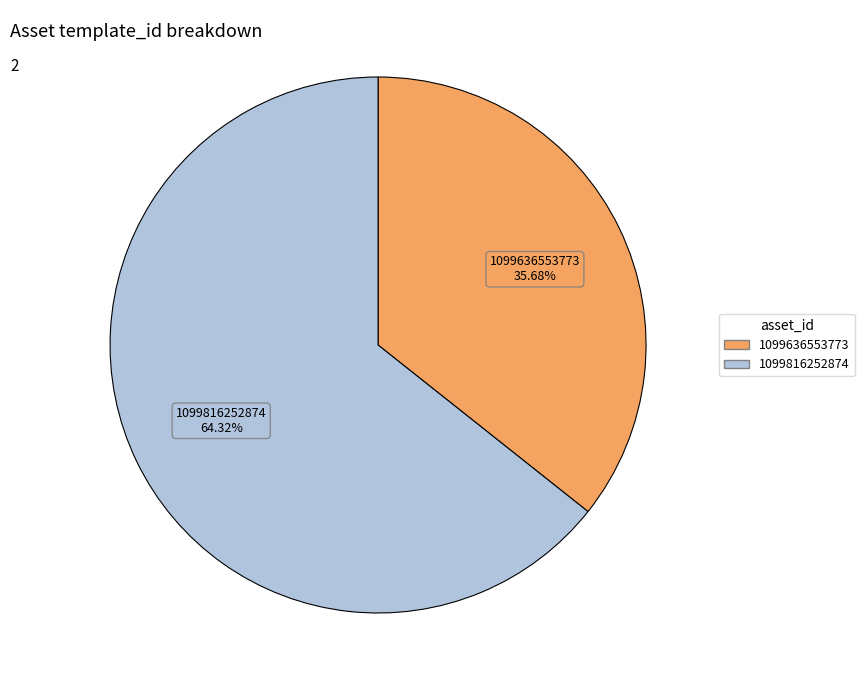

The 1099816252874 slice represents 75% of the pie. True or false?

False